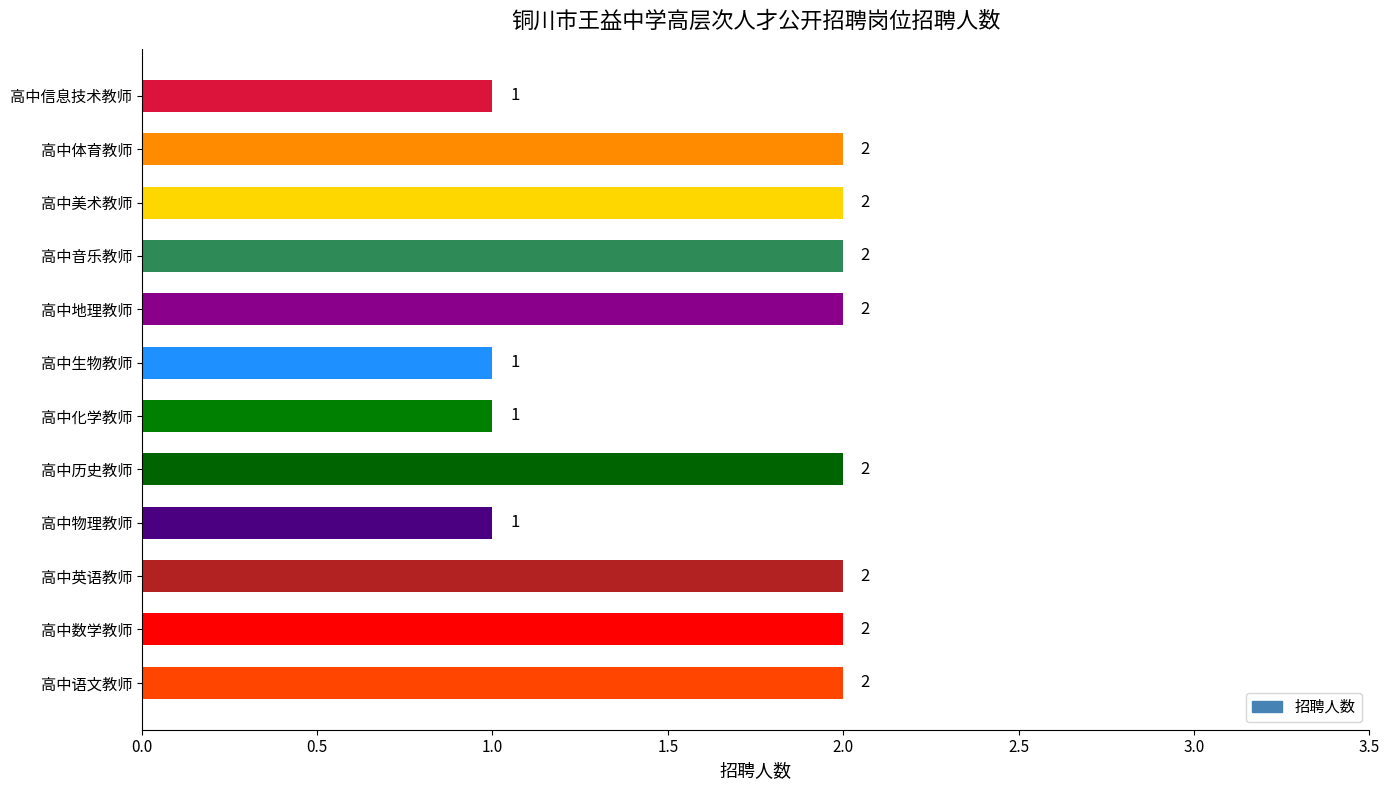

What is the sum of all values?

20